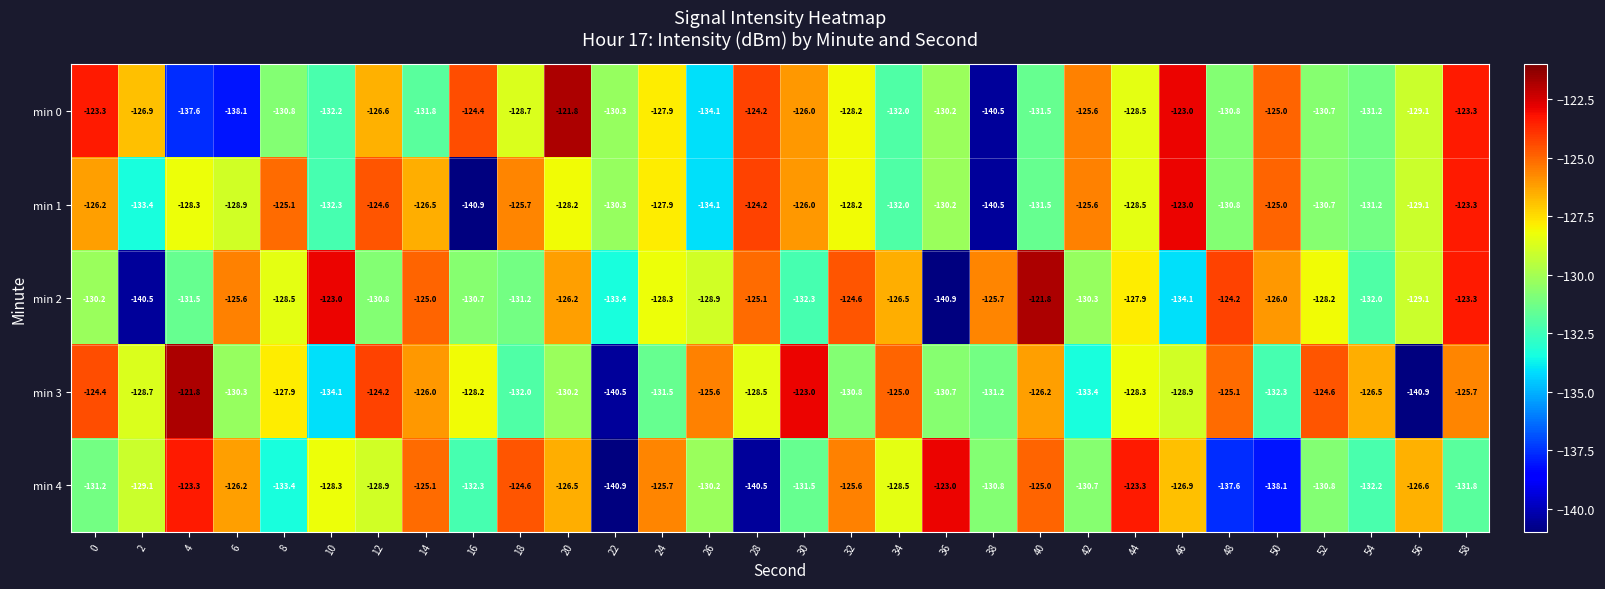

True or false: min 2 has a value of -193.2 at 20.

False